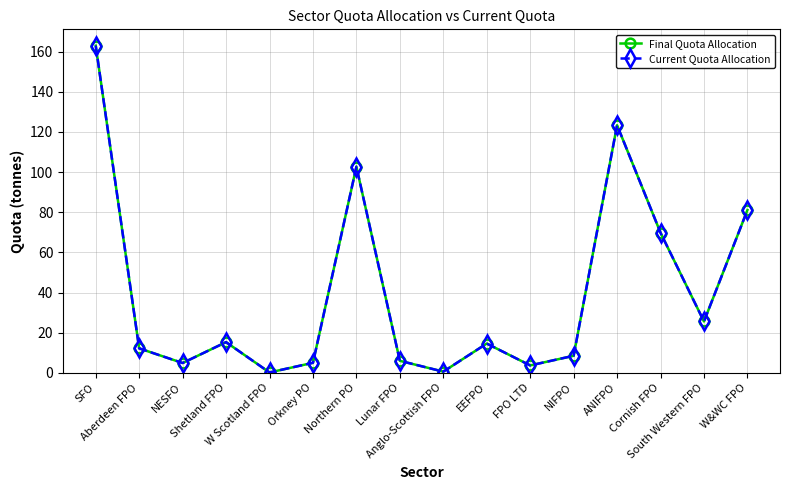

Where is Final Quota Allocation nearest to the value 81?

W&WC FPO